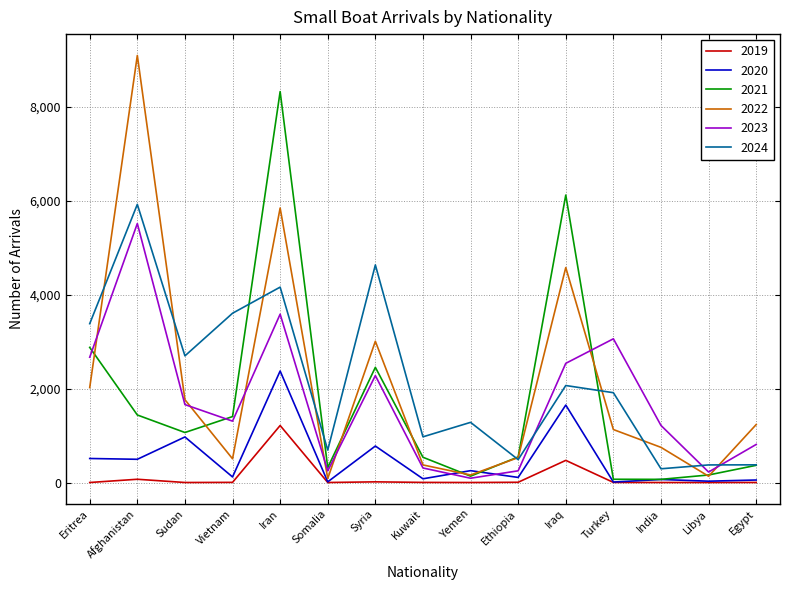

How many times do 2024 and 2023 cross each other?

3